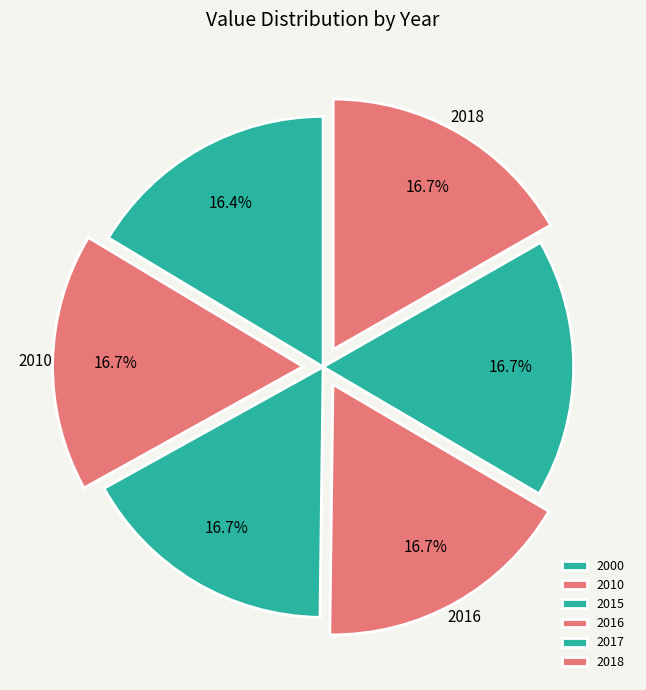

Which has a higher value, 2016 or 2010?

2016